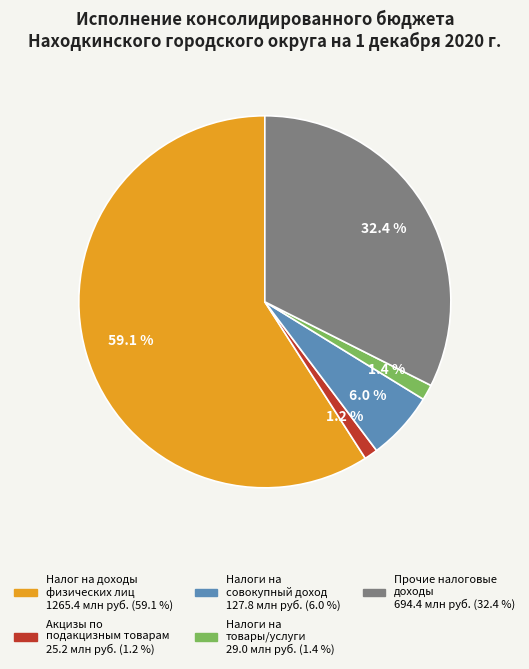

Is there any slice that represents more than half of the pie?

Yes